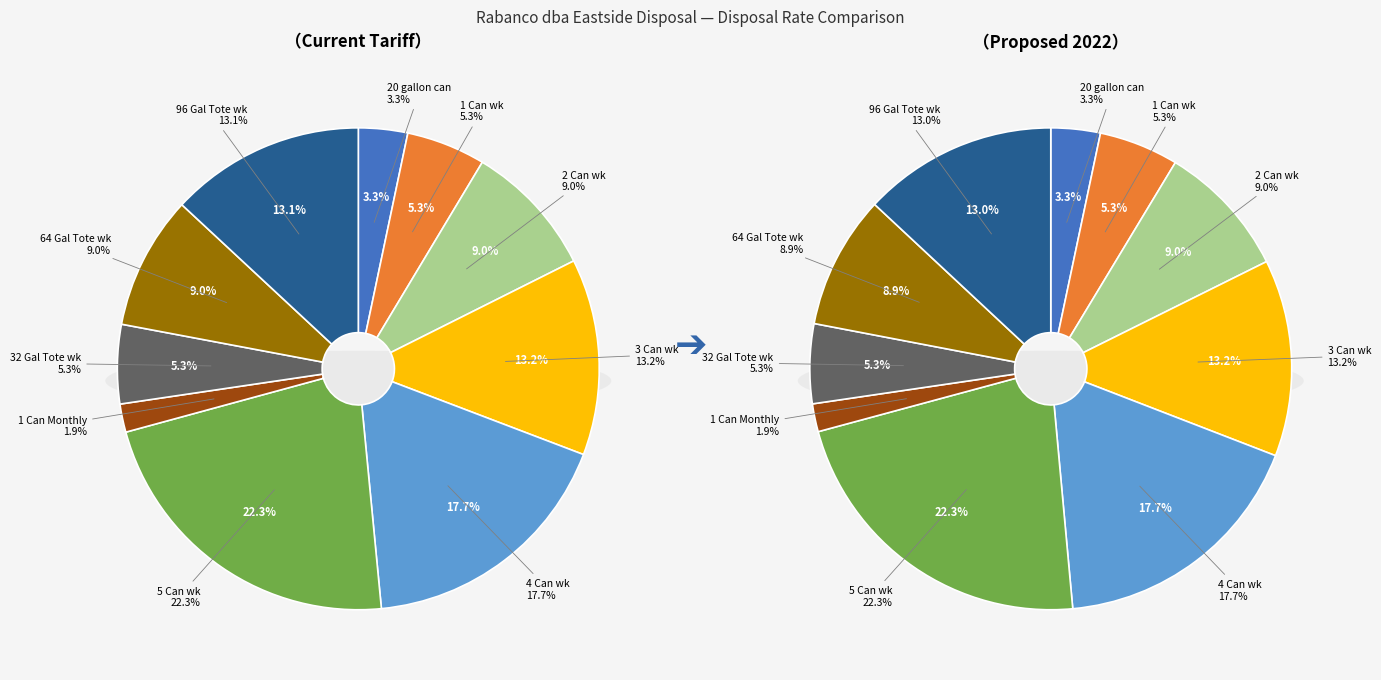

What is the largest slice in the pie chart?

5